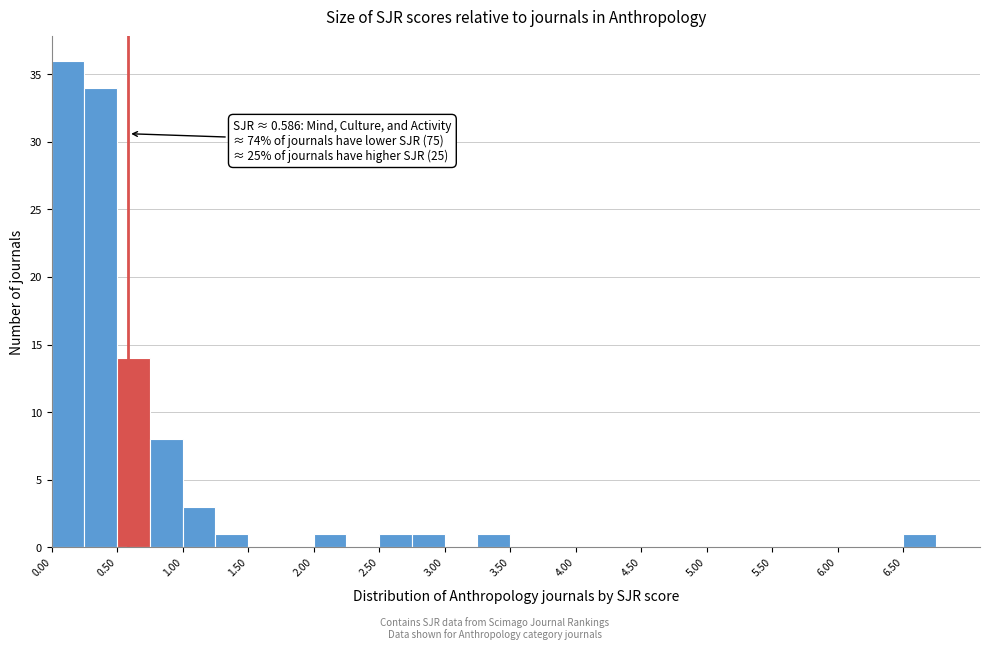

Over which range of the x-axis is the bar tallest?

0.00 to 0.25